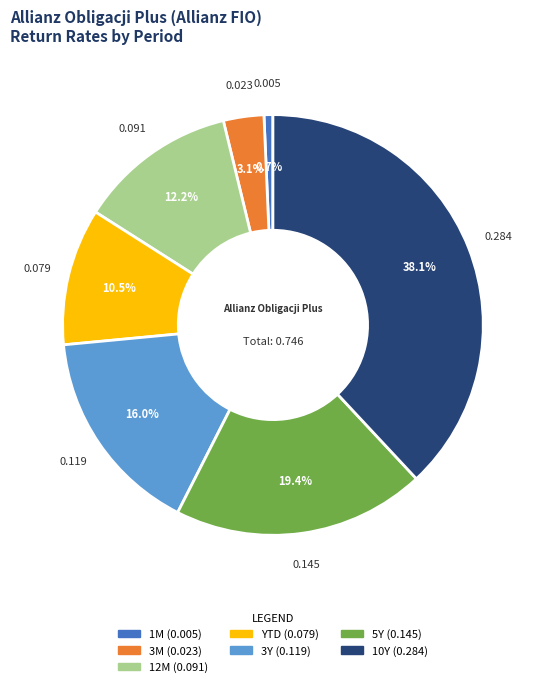

Does 5Y represent more than half of the total?

No